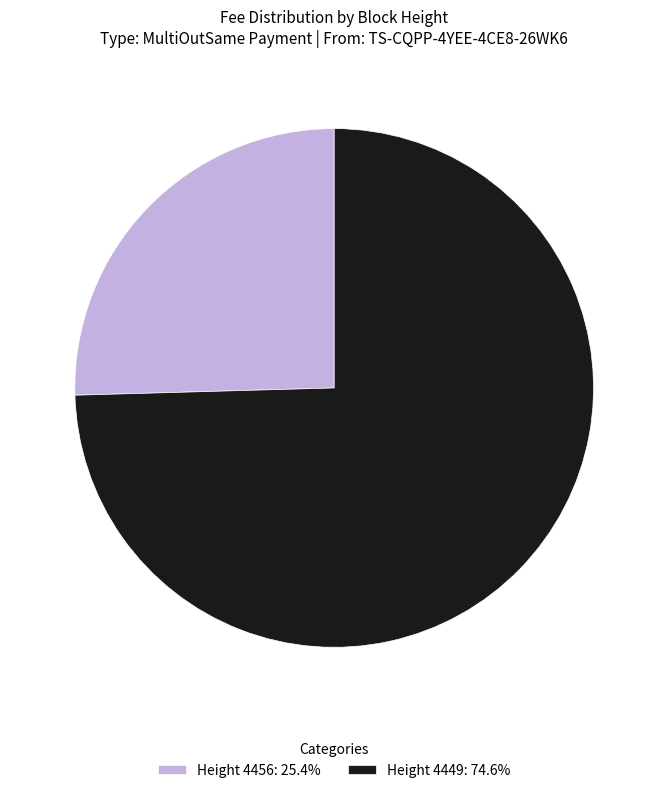

Count the number of slices in the pie.

2